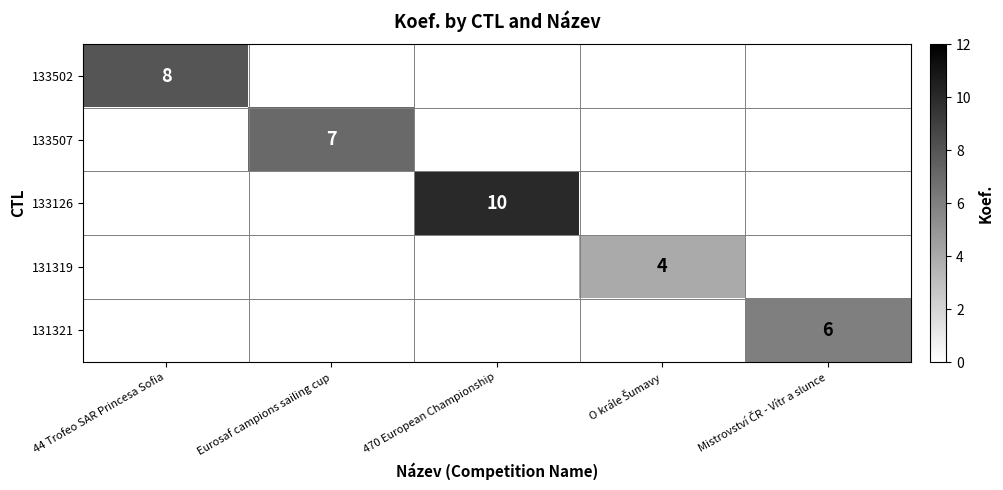

True or false: 133507 has a value of 2 at Eurosaf campions sailing cup.

False